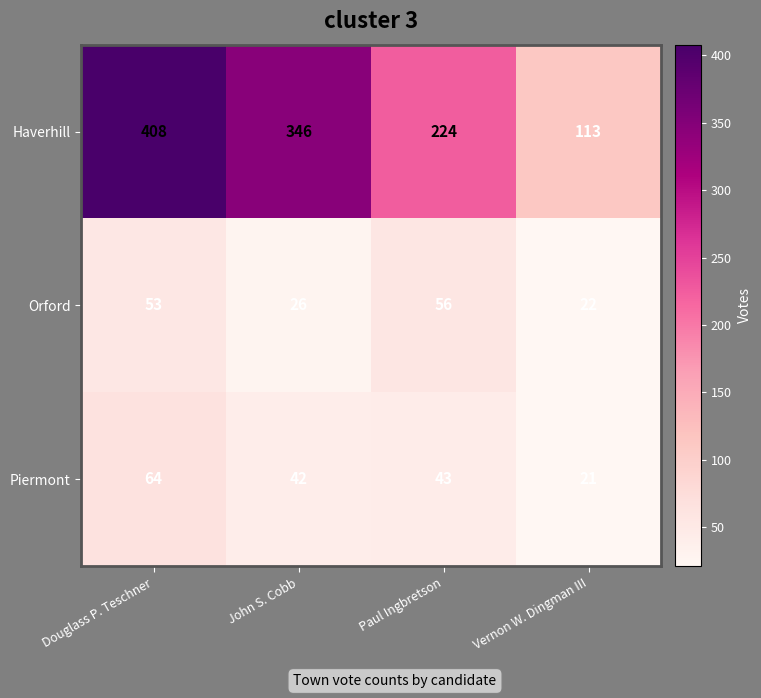

Which series changed the most between John S. Cobb and Paul Ingbretson?

Haverhill